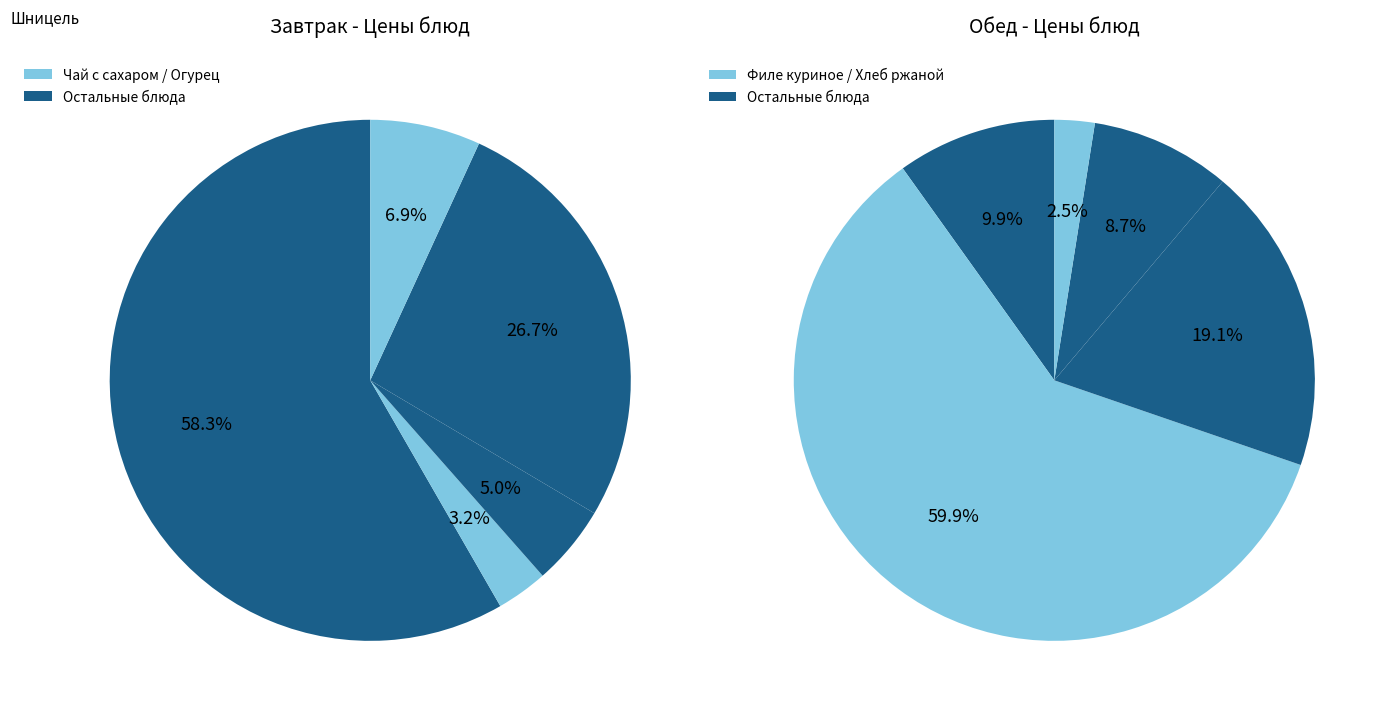

Which series has the largest range (max minus min)?

Обед